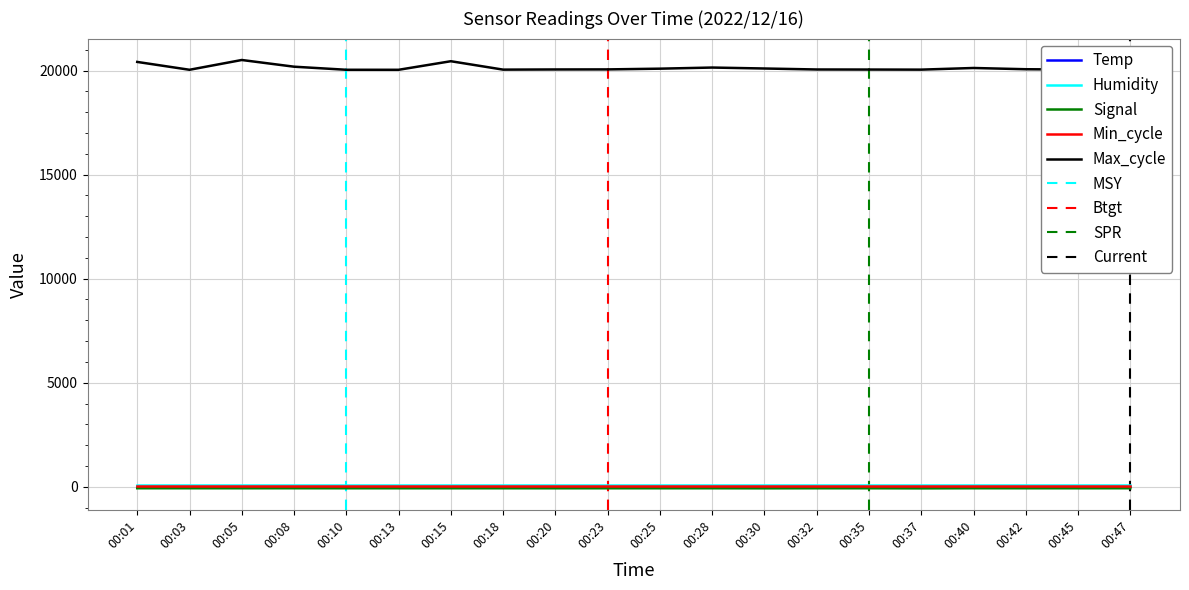

What is the value of the Max_cycle point at the 5th from the left?

20040.0